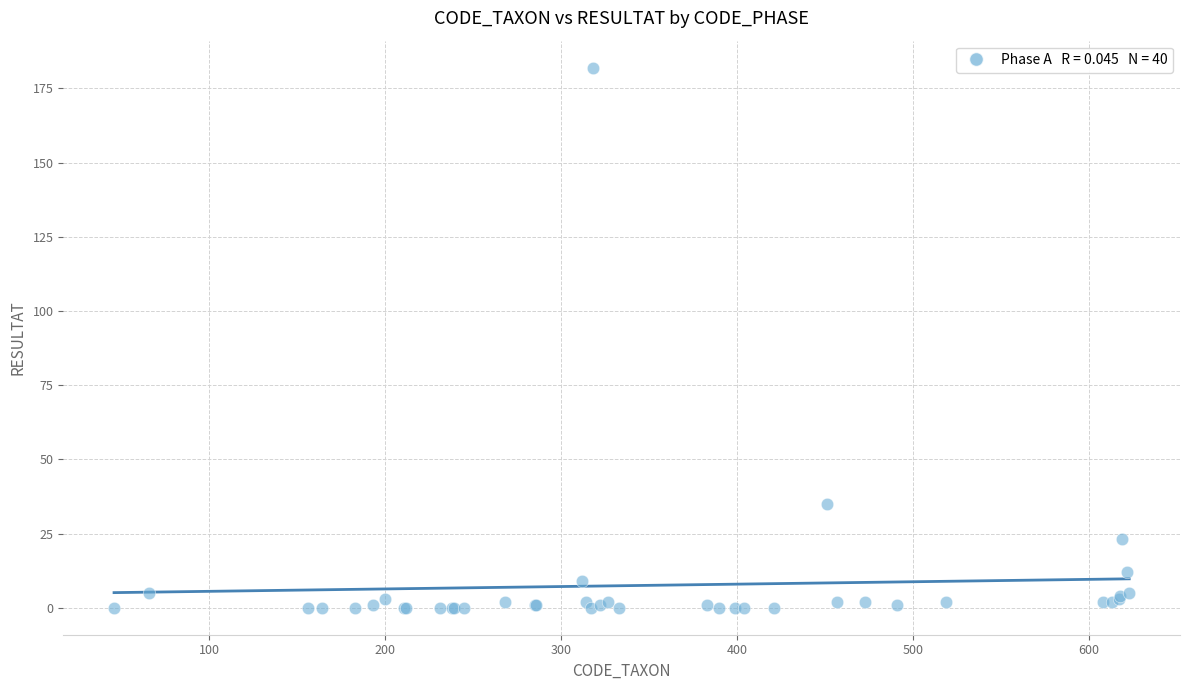

What Y value in the scatter plot is closest to 91?

35